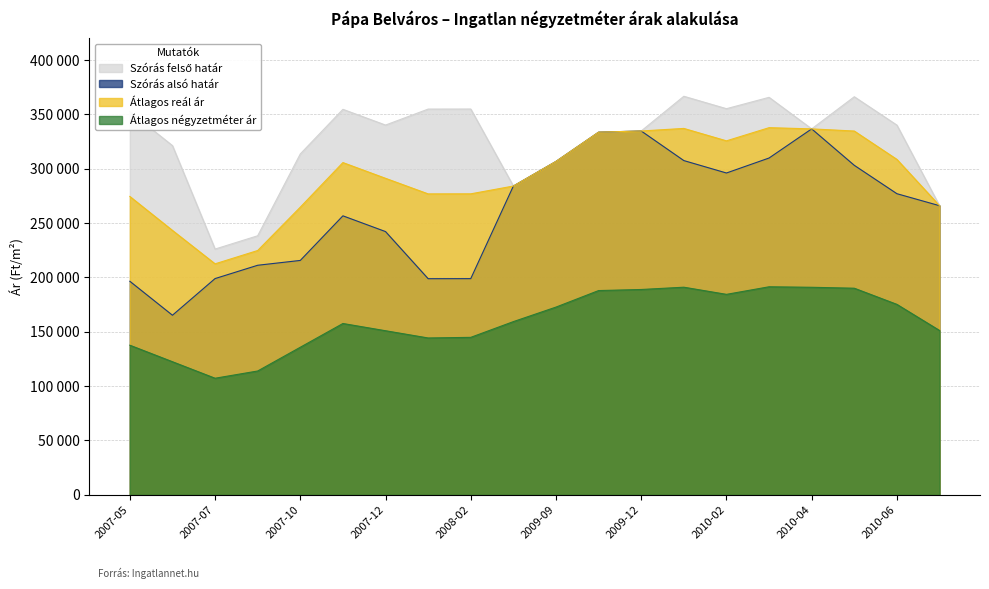

What is the value of the Átlagos négyzetméter ár point at the 17th from the left?

190982